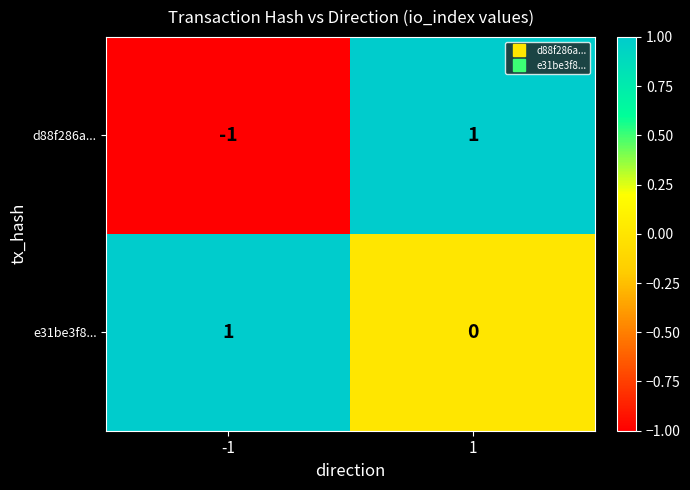

How many series are shown in this chart?

2